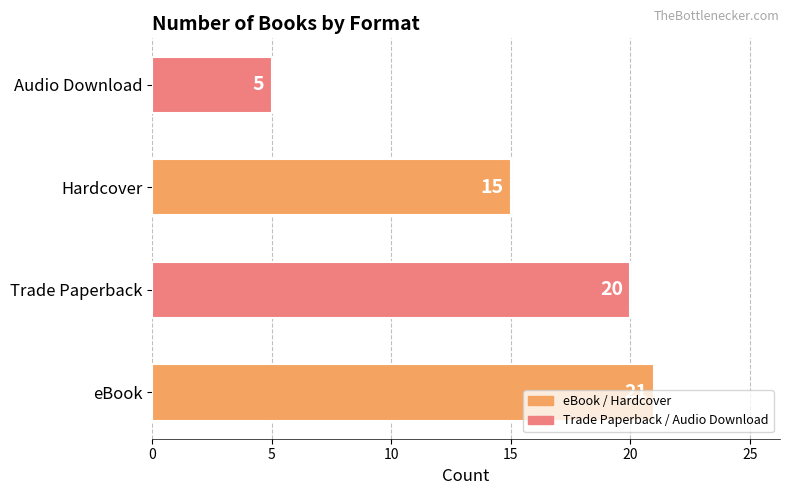

What is the difference between the maximum and minimum values?

16